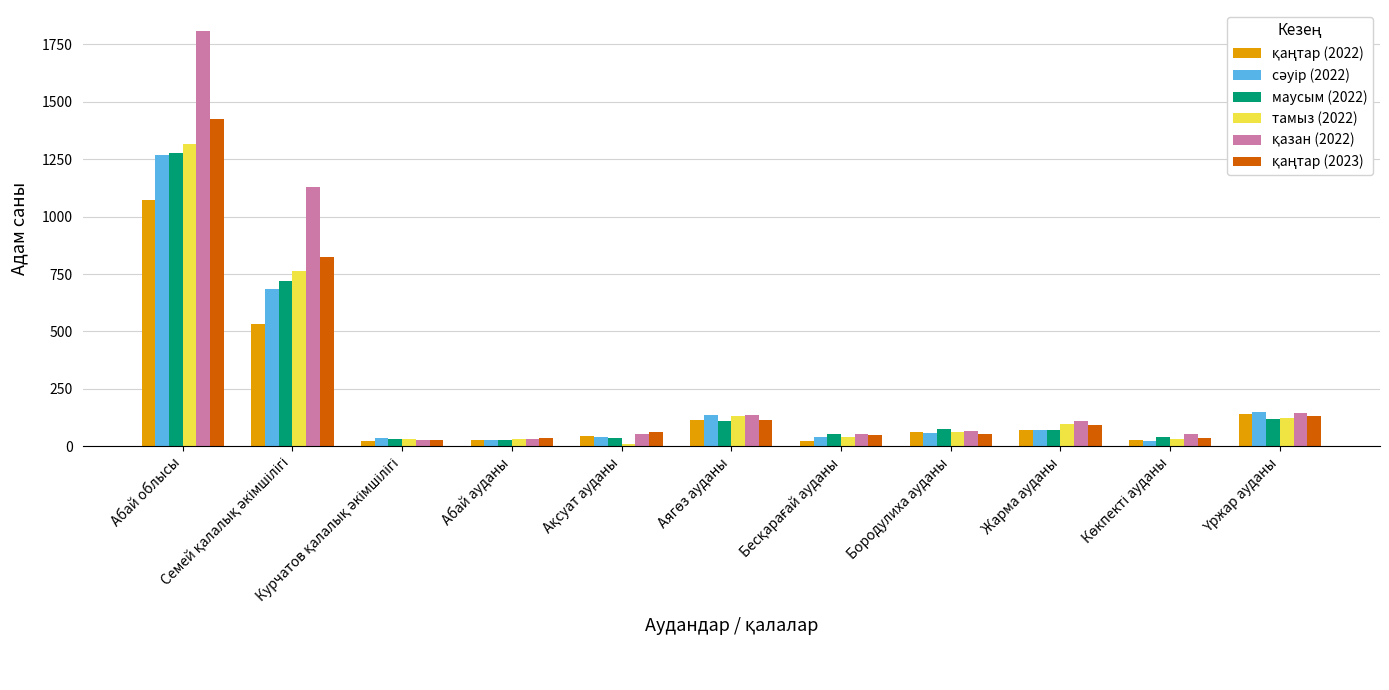

What is the highest value of the маусым (2022) series?

1279